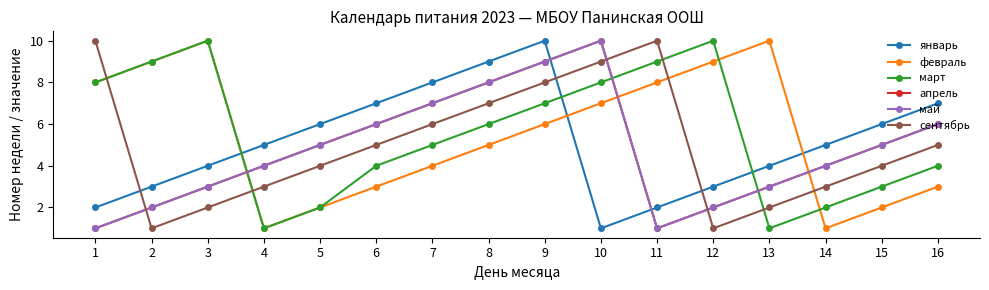

True or false: сентябрь and март intersect in this chart.

True